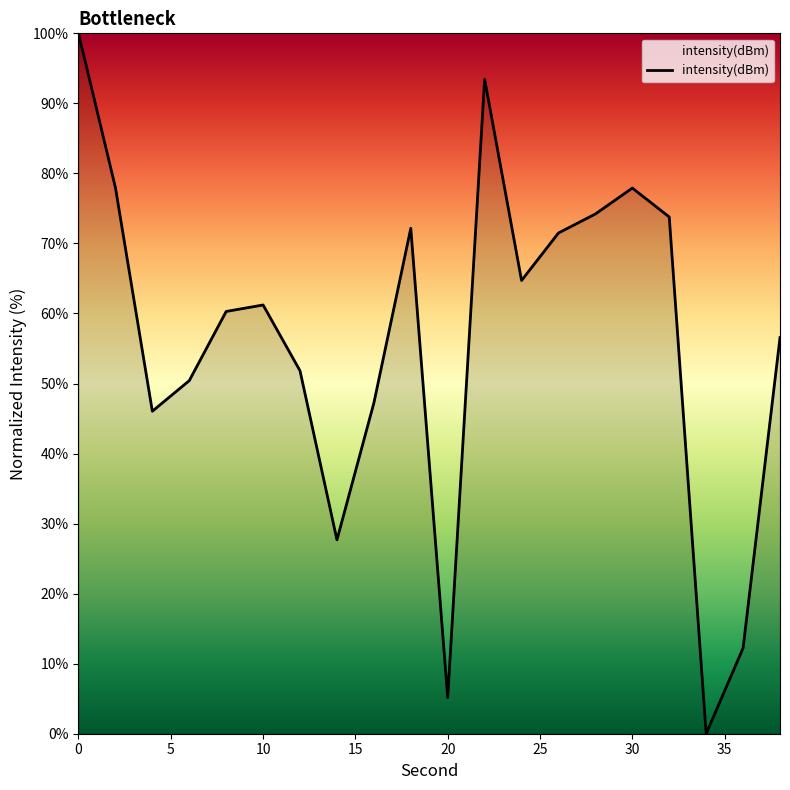

What is the greatest value displayed?

100.0